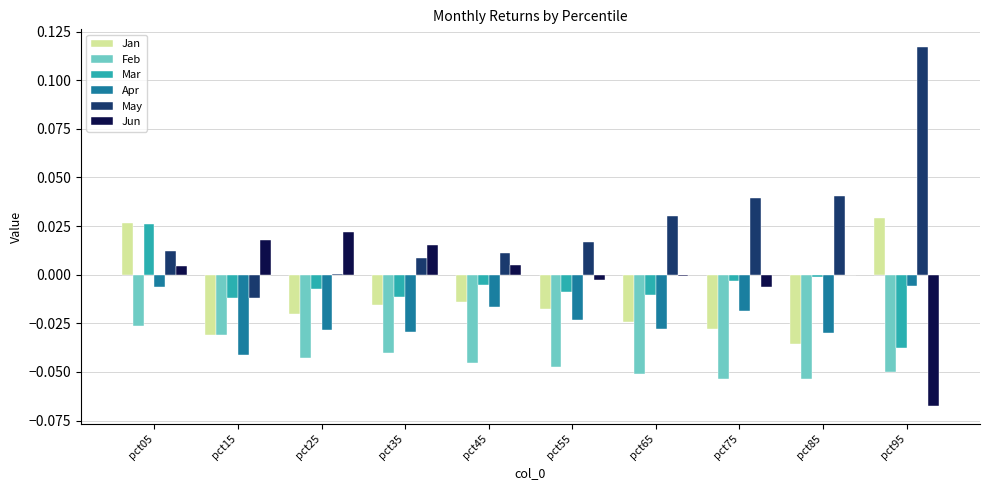

Which series changed the most between pct35 and pct95?

May